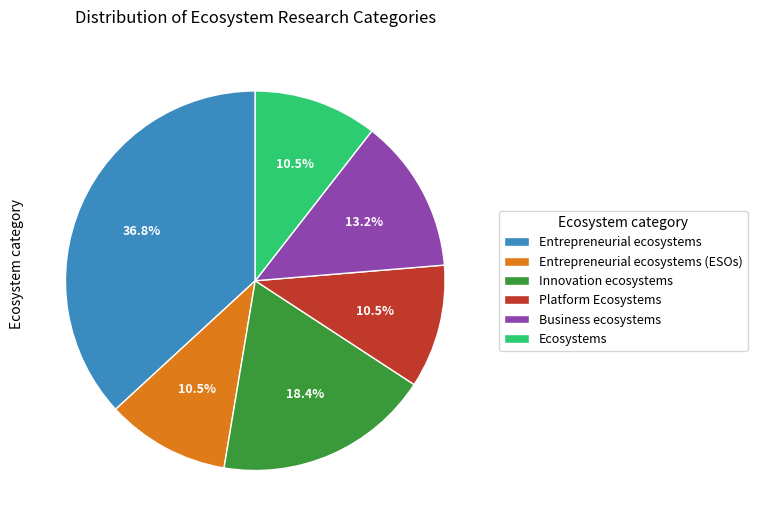

What is the largest slice in the pie chart?

Entrepreneurial ecosystems